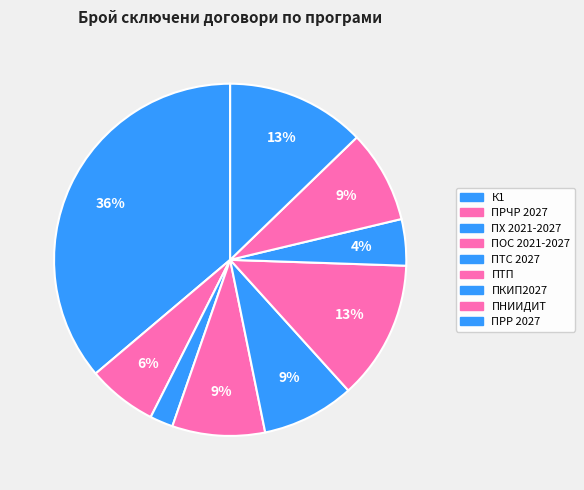

Is ПТС 2027 the majority of the pie?

No